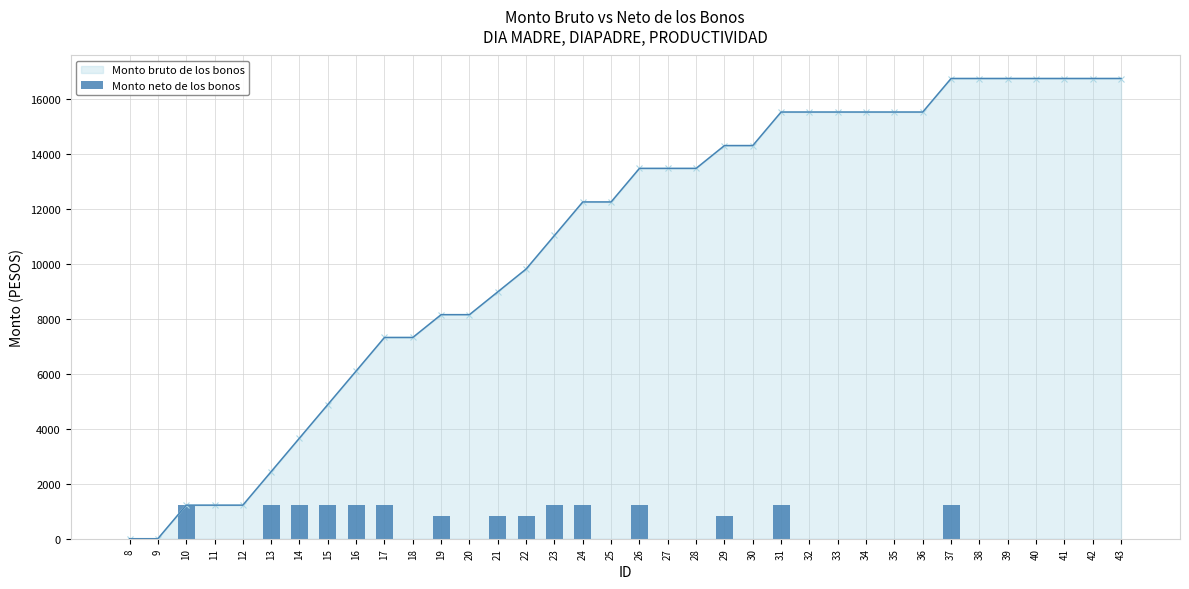

Count the number of categories in the chart.

36